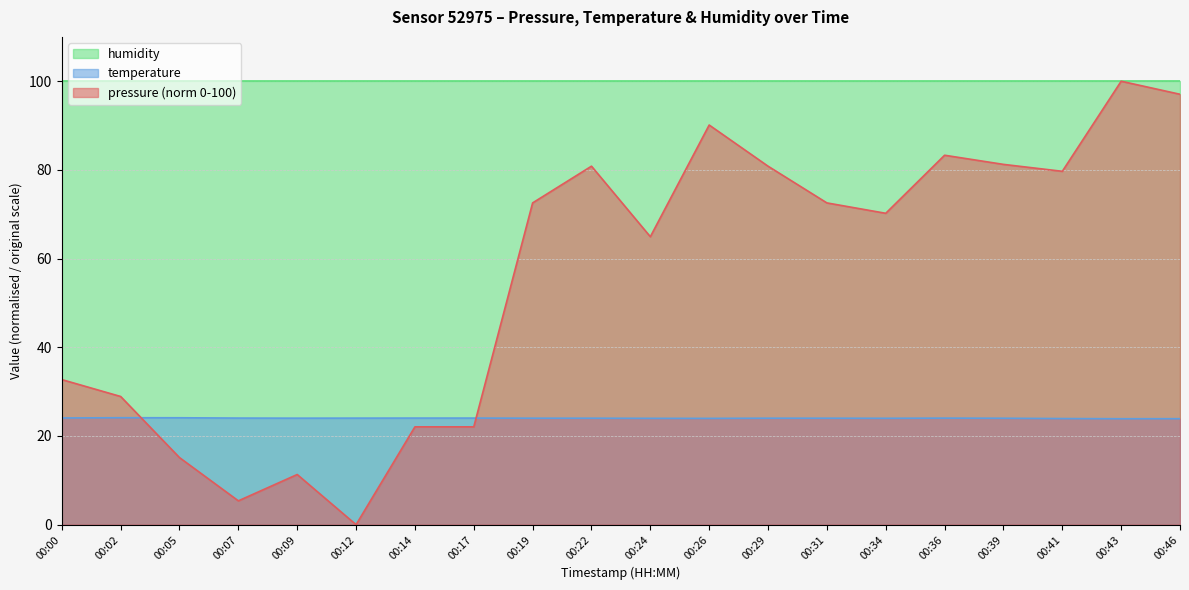

At which category is the sum across all series the highest?

00:43